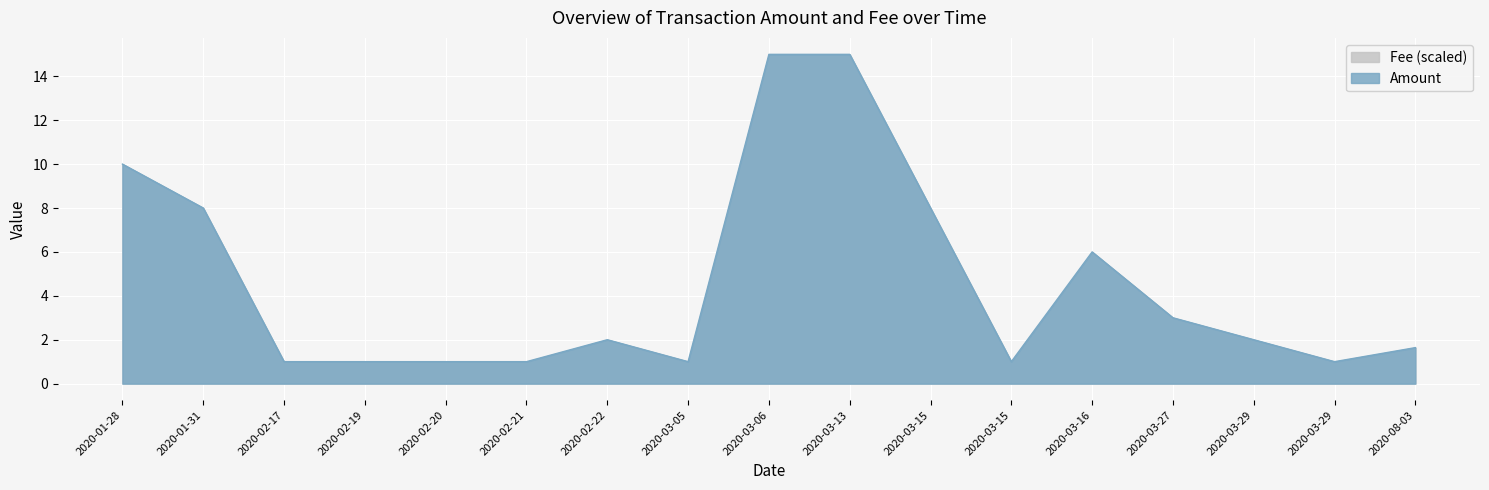

Where does the data first go above 2?

2020-01-28